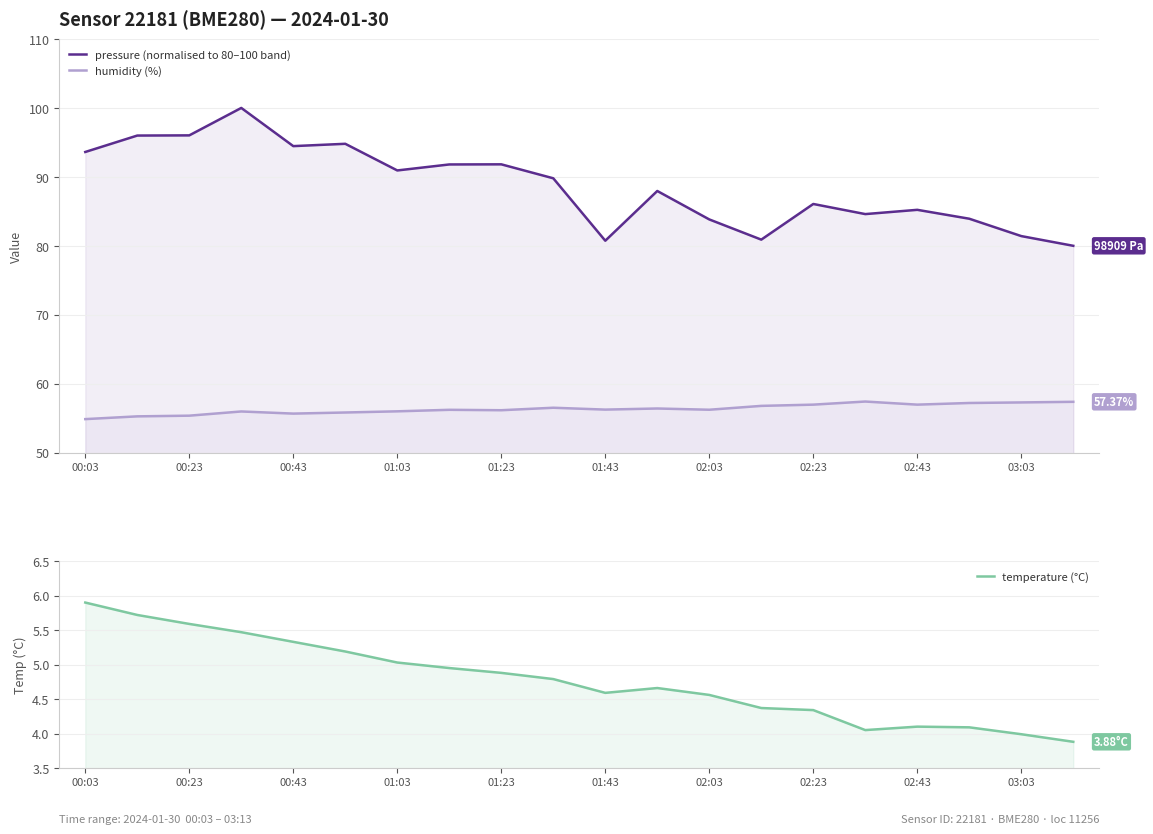

At how many categories does at least one series exceed 66?

20